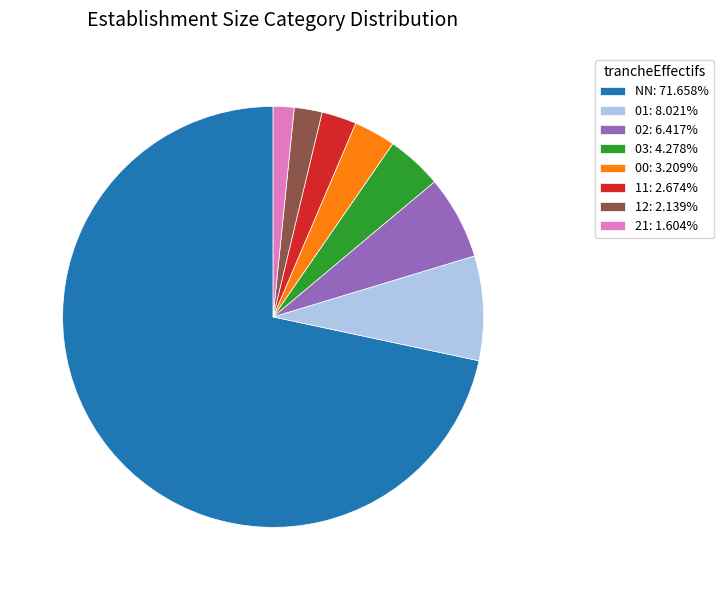

Does any single category account for the majority?

Yes